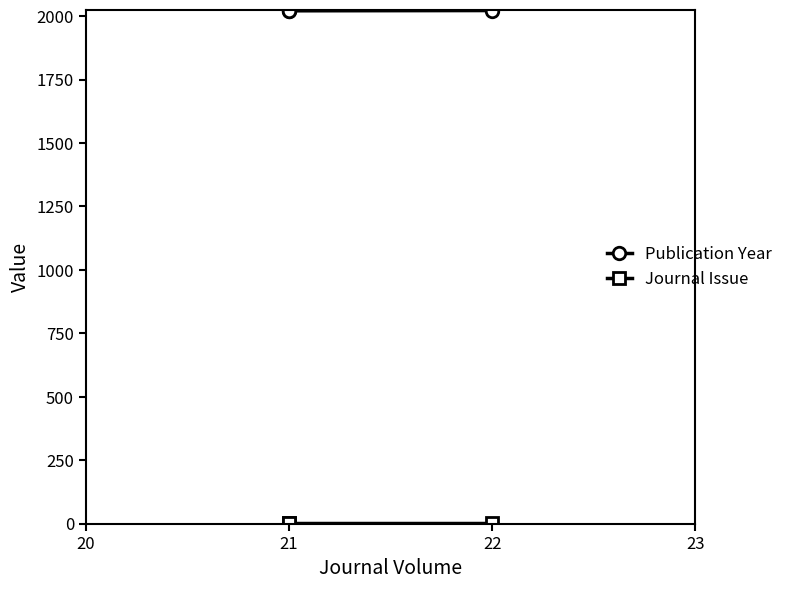

What is the spread (max minus min) of values at 21?

2020